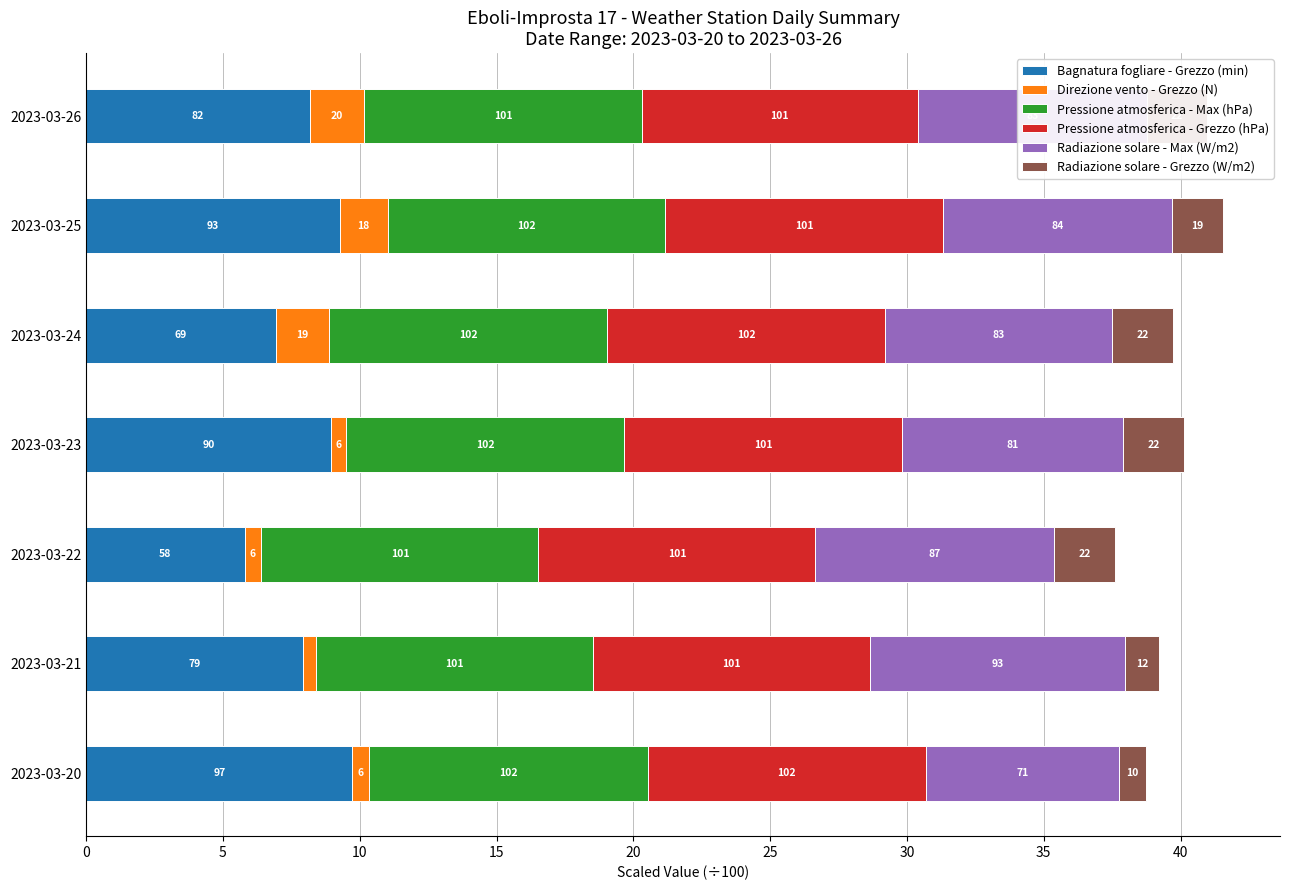

What are all the series names shown in the legend?

Bagnatura fogliare - Grezzo (min), Direzione vento - Grezzo (N), Pressione atmosferica - Max (hPa), Pressione atmosferica - Grezzo (hPa), Radiazione solare - Max (W/m2), Radiazione solare - Grezzo (W/m2)